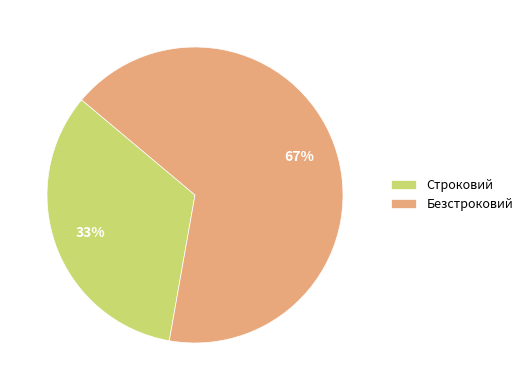

Does Строковий represent more than half of the total?

No